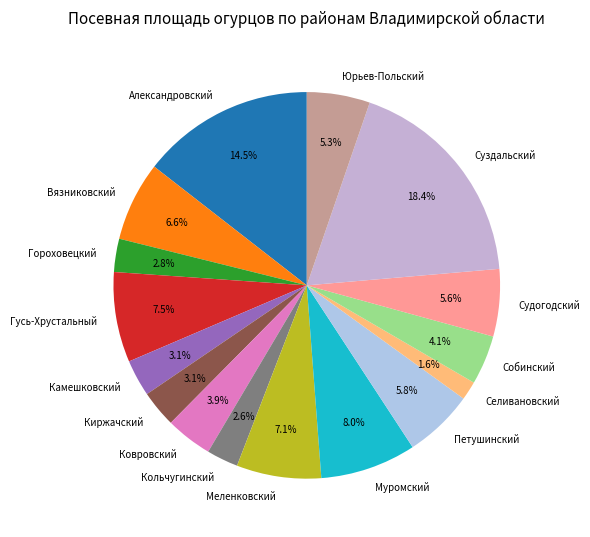

To the nearest percent, what portion does Ковровский represent?

4%